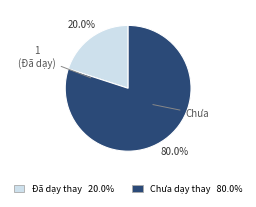

Does any single category account for the majority?

Yes